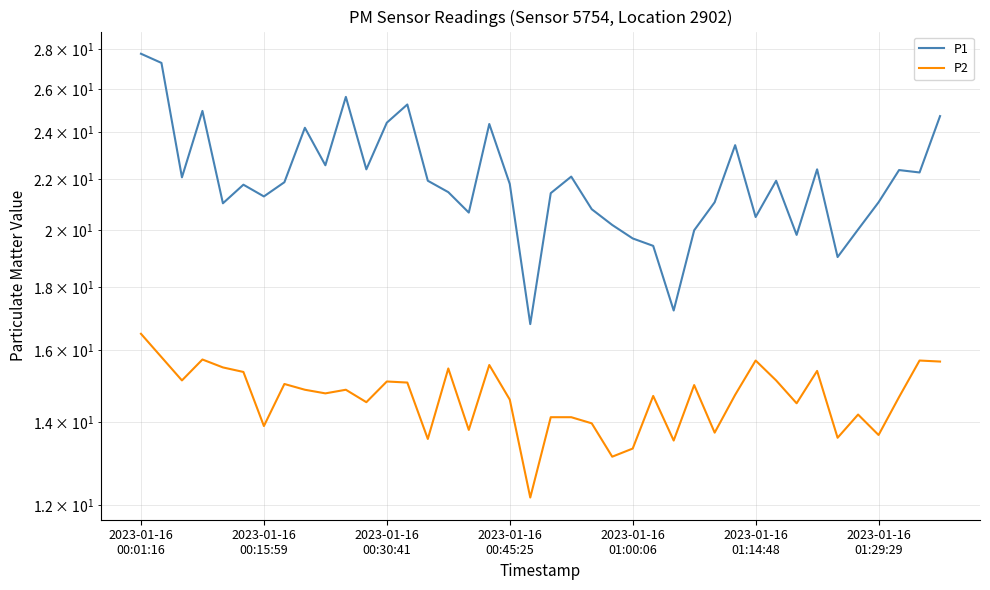

What position from the left is 2023-01-16
01:00:06?

5